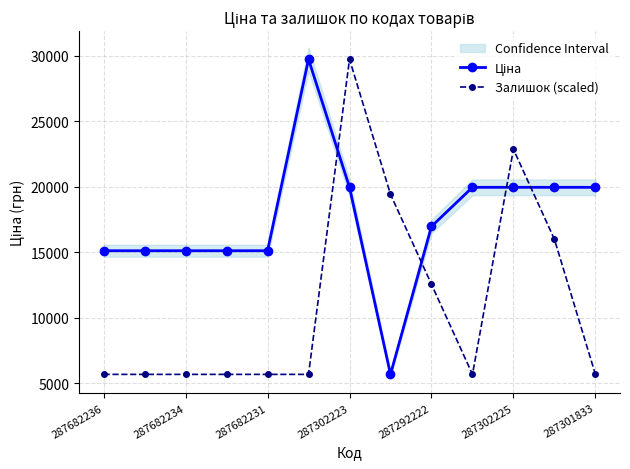

Count the number of categories in the chart.

13